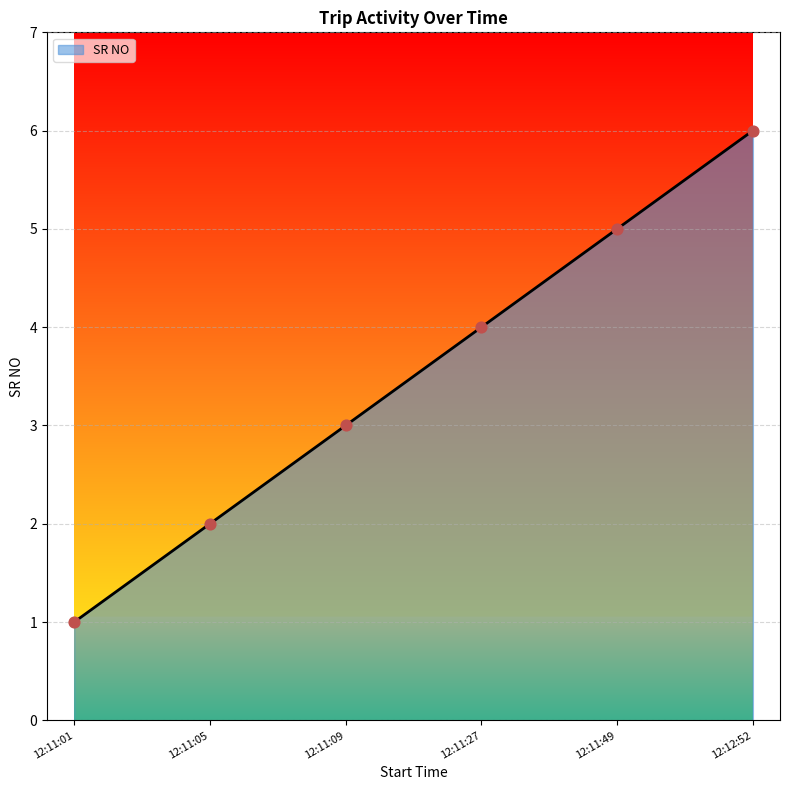

What is the change in value from 12:11:05 to 12:11:49?

+3